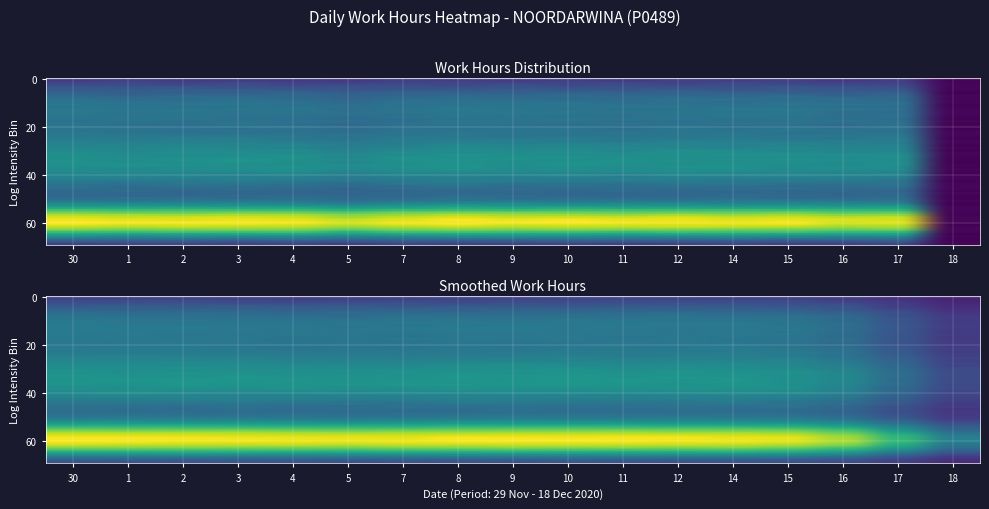

What is the difference between the maximum and minimum values?

16.0